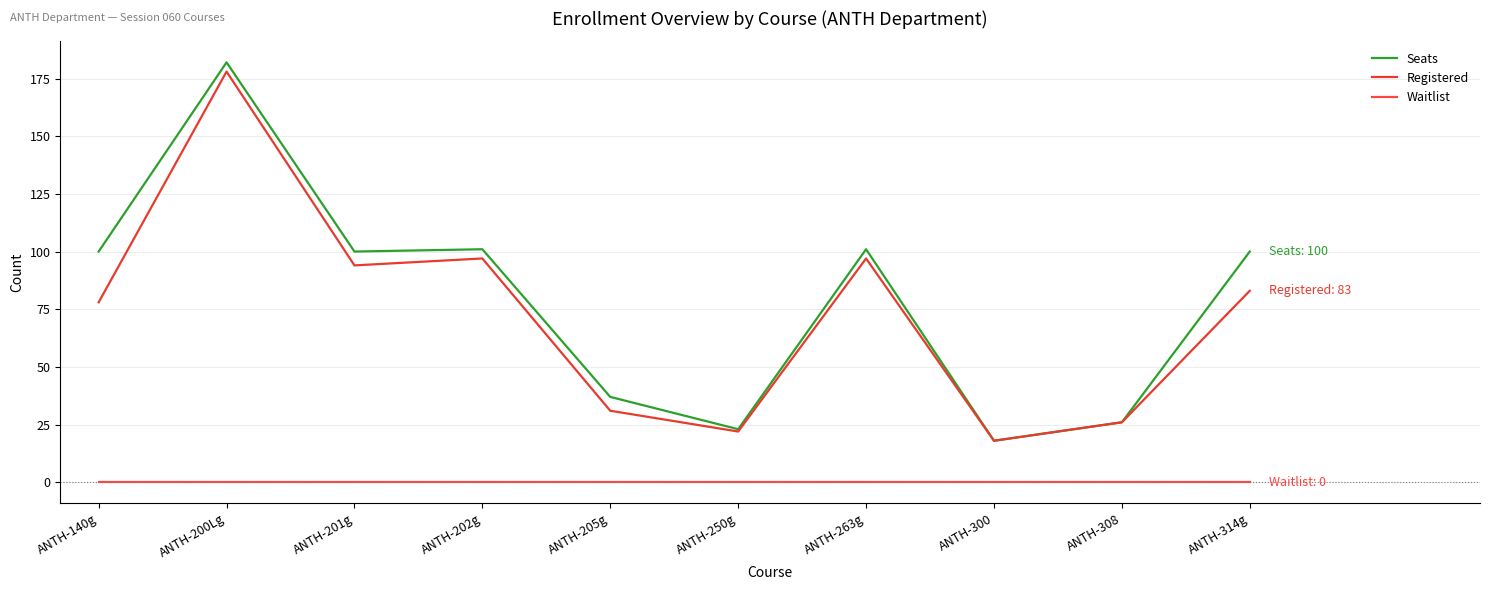

What is the label of the 2nd point from the left?

ANTH-200Lg